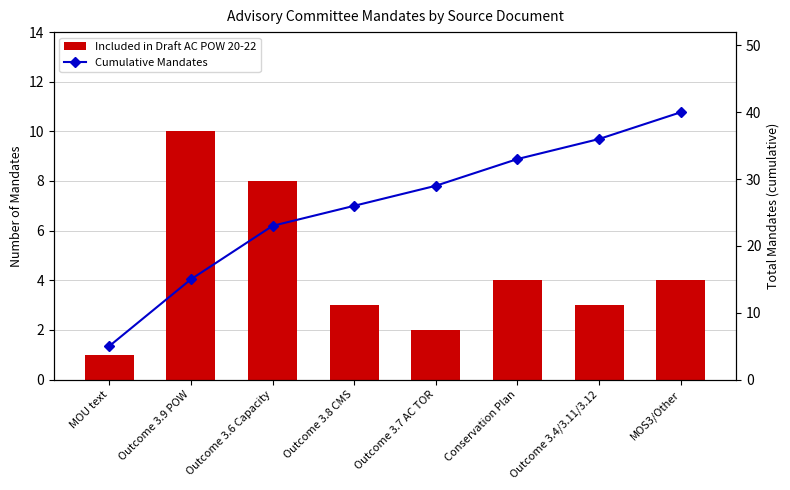

At which label does Cumulative Mandates reach its peak?

MOS3/Other